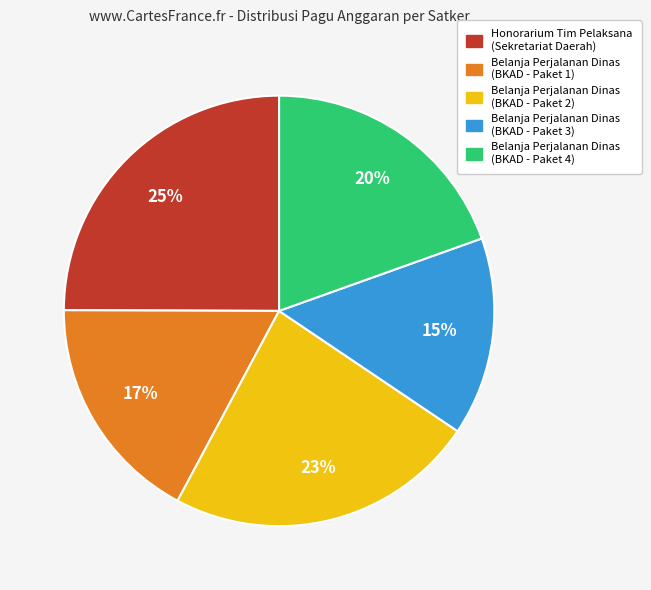

Which slice is the smallest?

Belanja Perjalanan Dinas (BKAD - Paket 3)